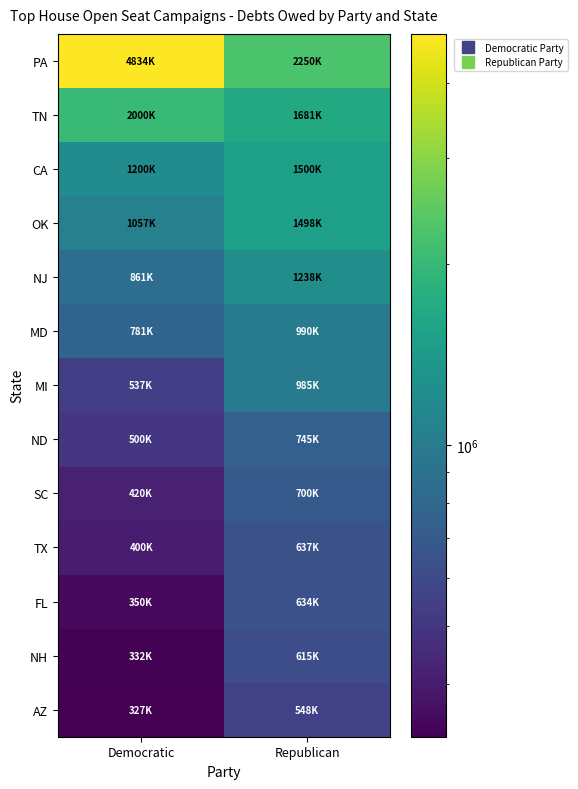

At how many categories does at least one series exceed 616328?

2